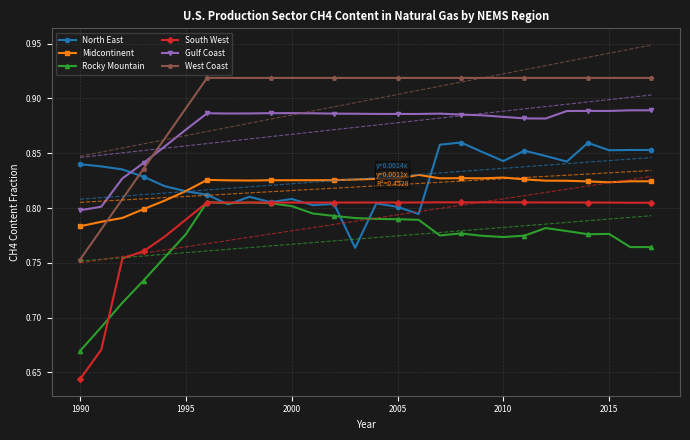

True or false: Rocky Mountain has more than 2 interior local peaks.

True